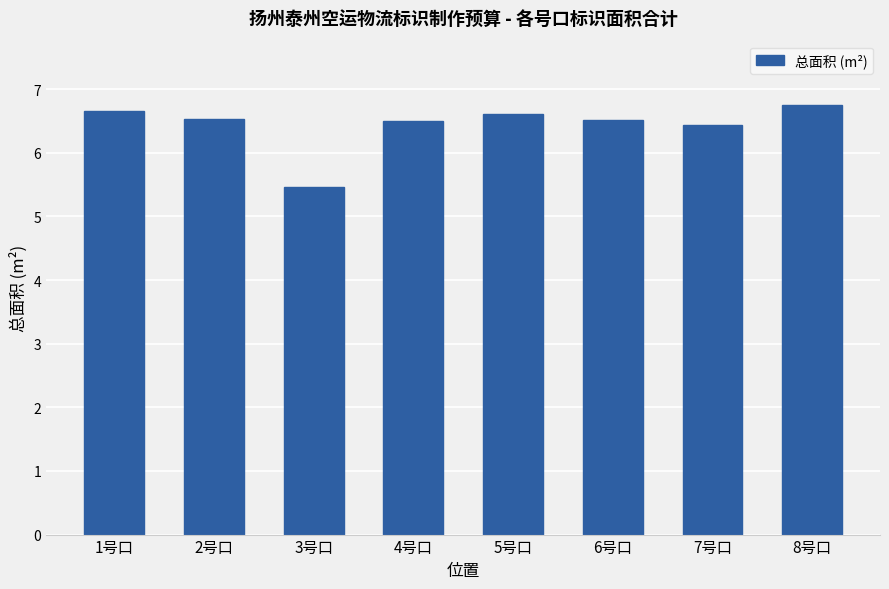

The chart shows a value of 2.1 at 8号口. True or false?

False